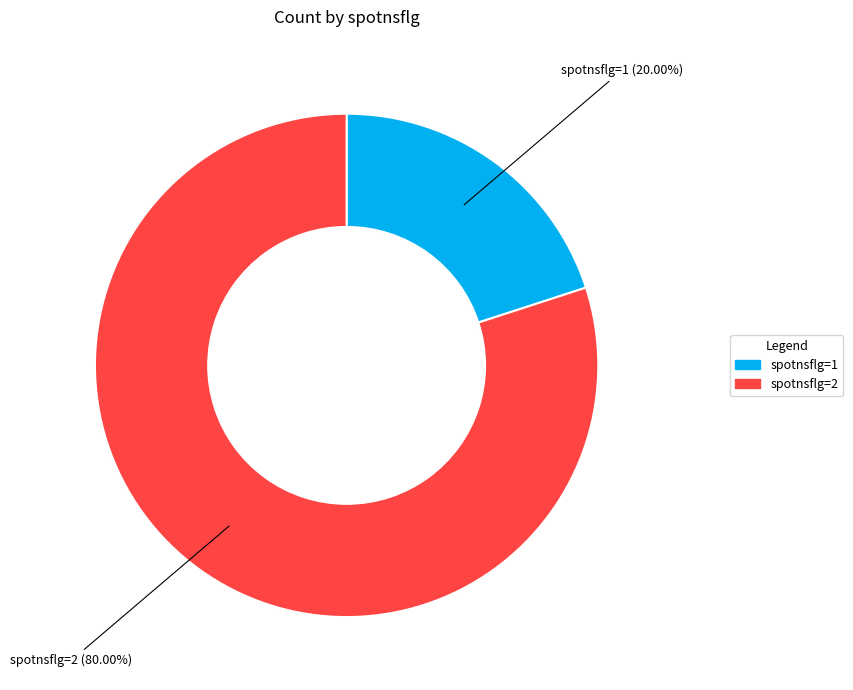

The spotnsflg=2 slice represents 91% of the pie. True or false?

False